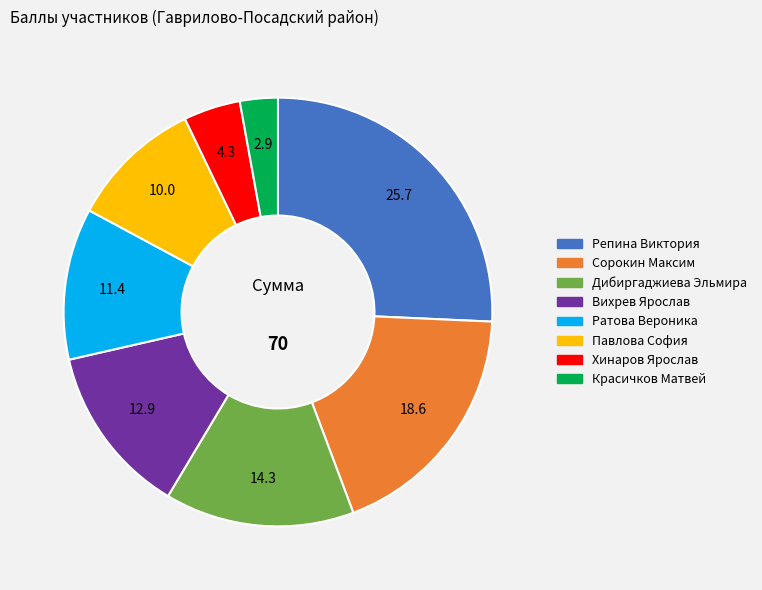

Which category has the biggest portion of the pie?

Репина Виктория